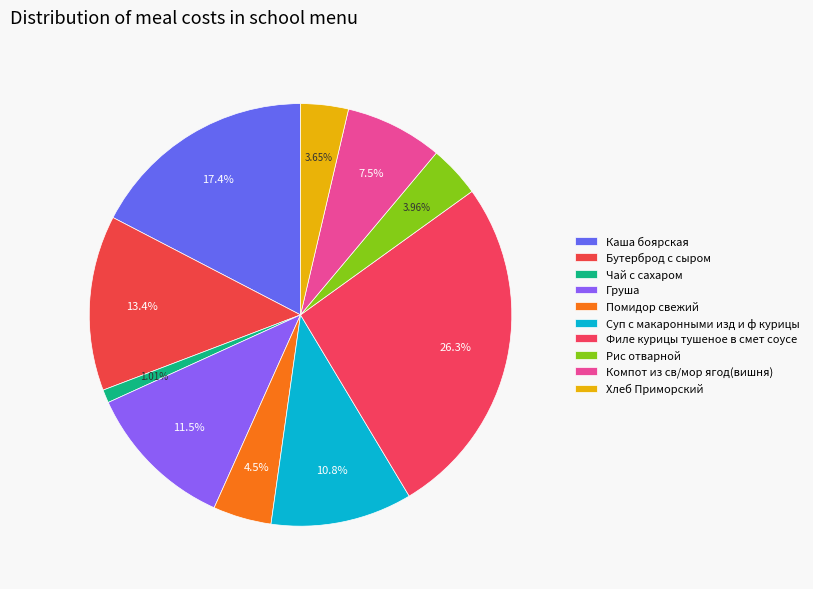

Does any single category account for the majority?

No